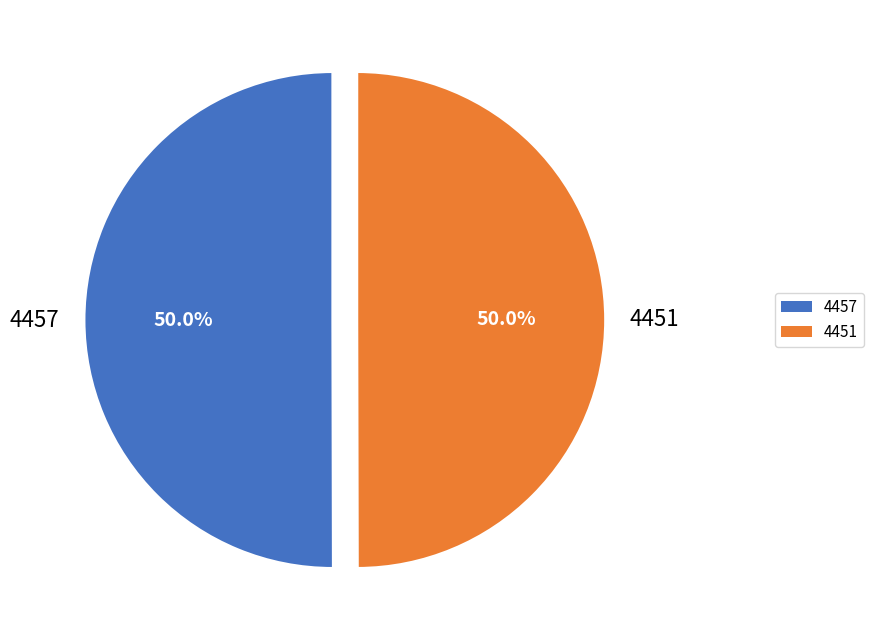

What is the ratio of the value at 4451 to the value at 4457?

1.0